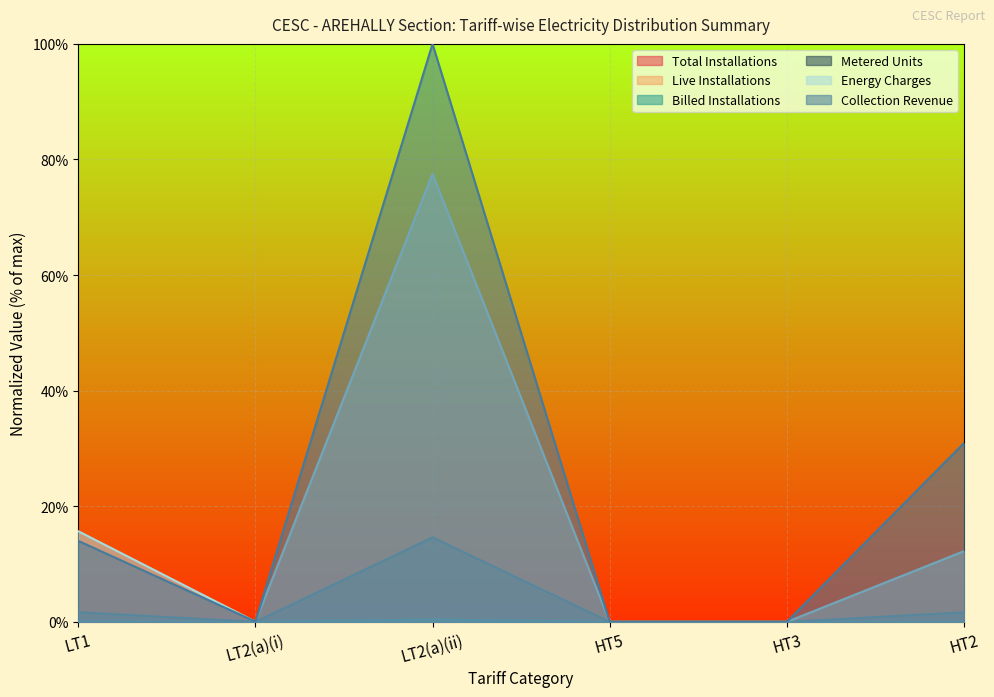

Which series changed the most between HT5 and HT2?

Collection Revenue